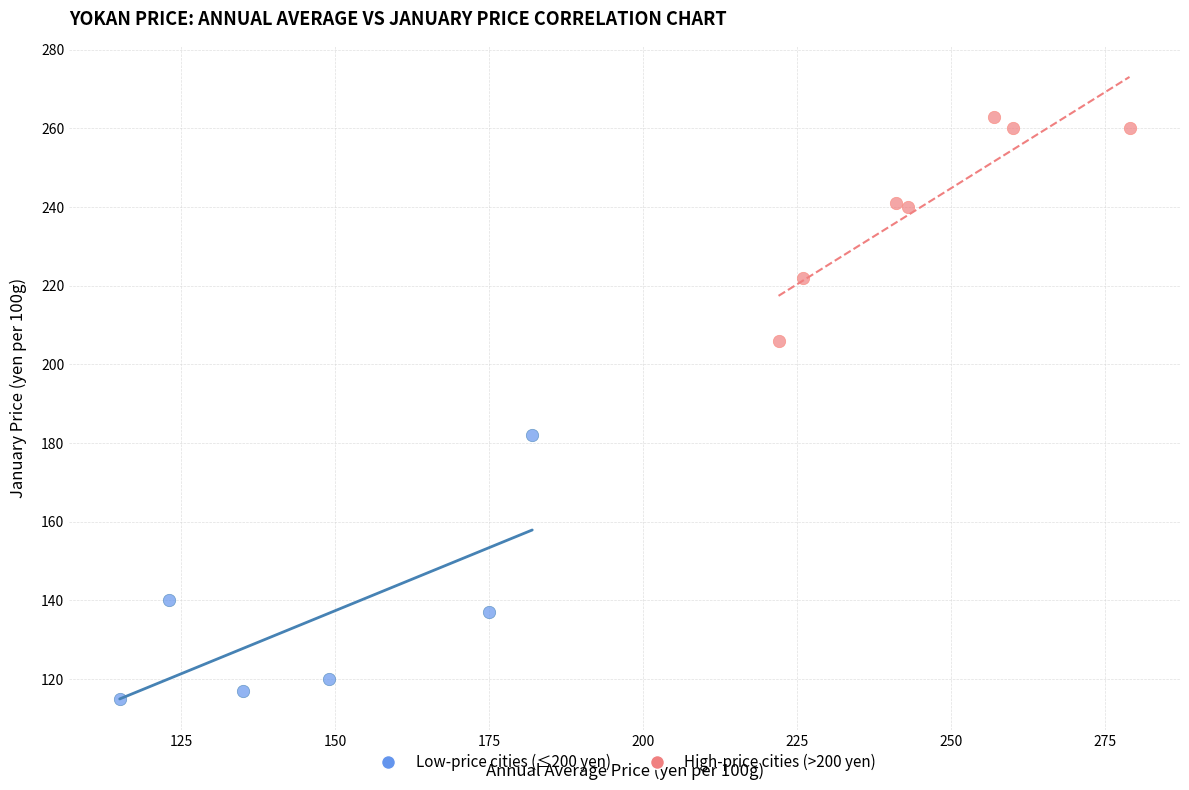

Which series has the widest spread of Y values?

Low-price cities (≤200 yen)